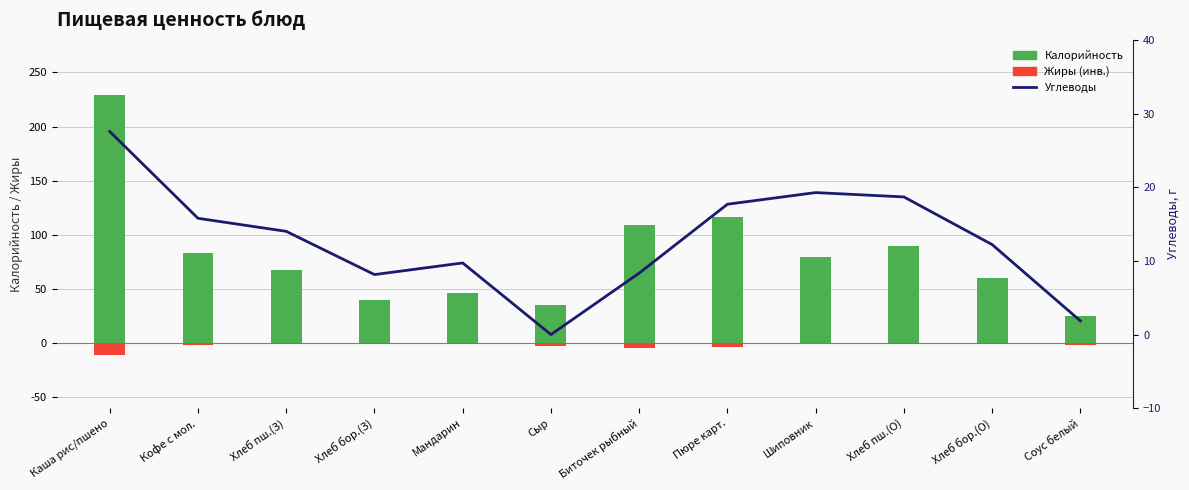

At which category does the chart reach its peak across all series?

Каша рис/пшено